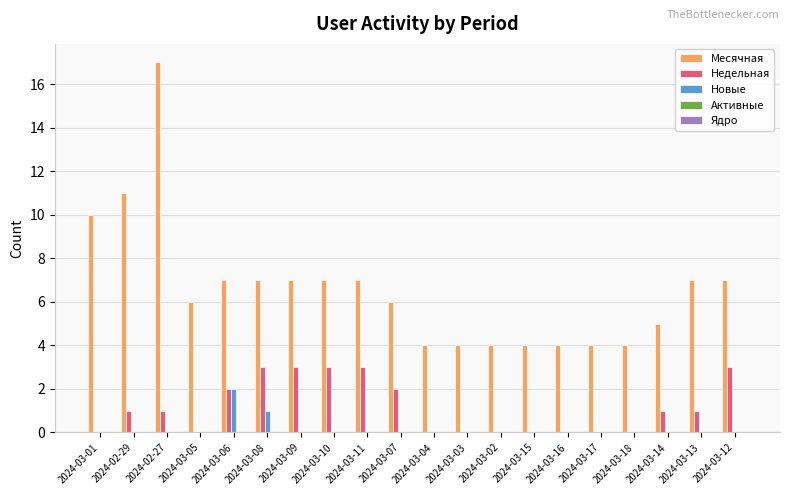

What is the sum of all Месячная values?

132